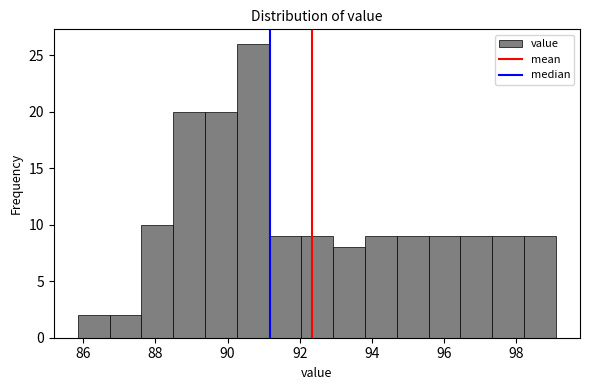

Reading left to right, transcribe this chart: for each bar, give the range it covers on the x-axis and its height. Neither the bar edges nor the heights are printed on the chart, so give them approximately, as read against the axes.

85.8 to 86.8: 2
86.8 to 87.6: 2
87.6 to 88.6: 10
88.6 to 89.4: 20
89.4 to 90.2: 20
90.2 to 91.2: 26
91.2 to 92.0: 9
92.0 to 93.0: 9
93.0 to 93.8: 8
93.8 to 94.6: 9
94.6 to 95.6: 9
95.6 to 96.4: 9
96.4 to 97.4: 9
97.4 to 98.2: 9
98.2 to 99.2: 9